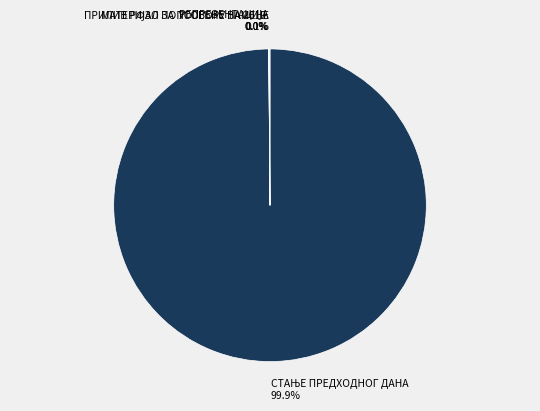

Is there any slice that represents more than half of the pie?

Yes